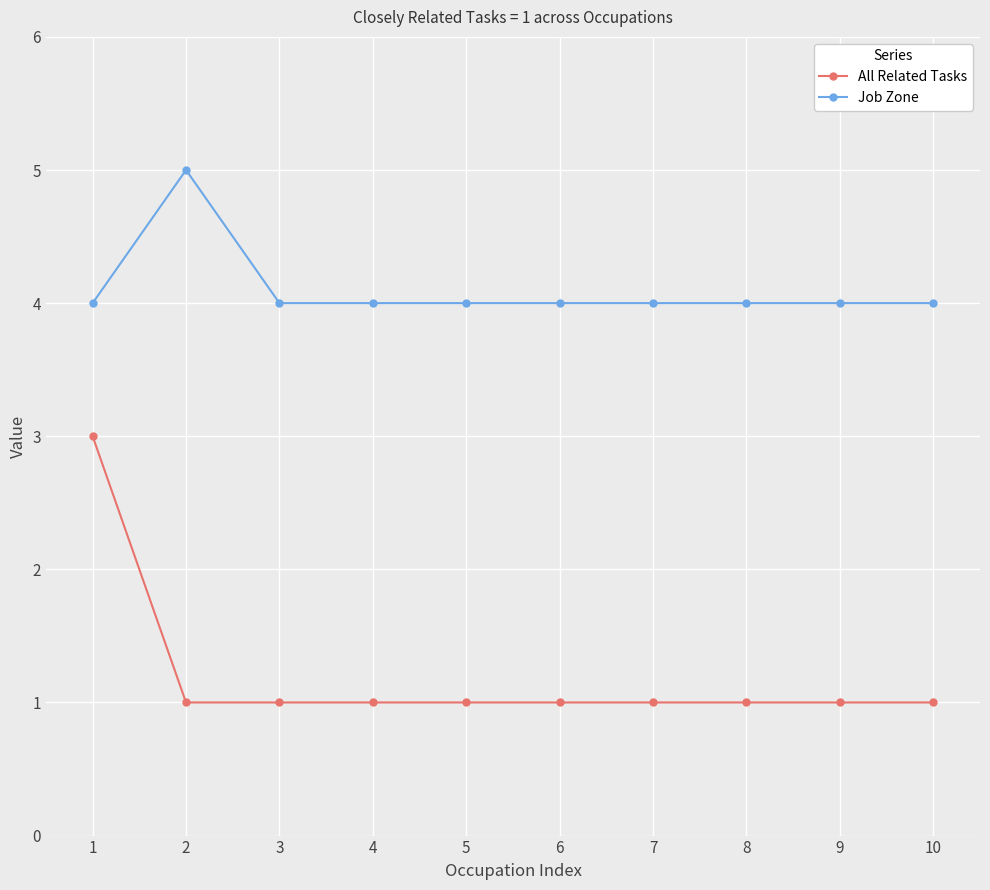

How many distinct data groups are displayed?

2